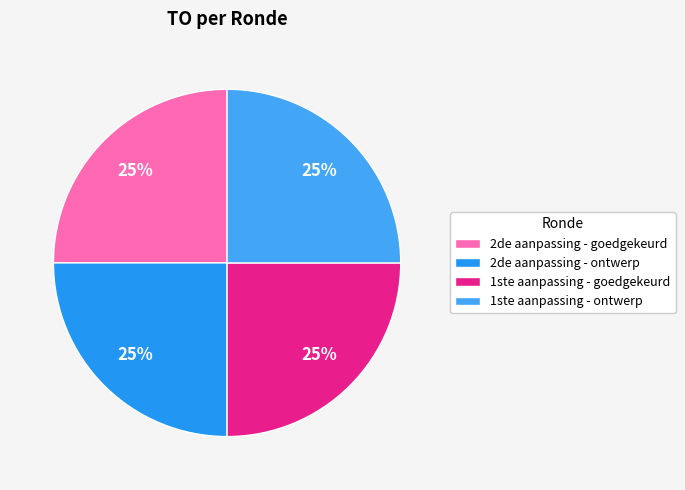

How many slices are in this pie chart?

4